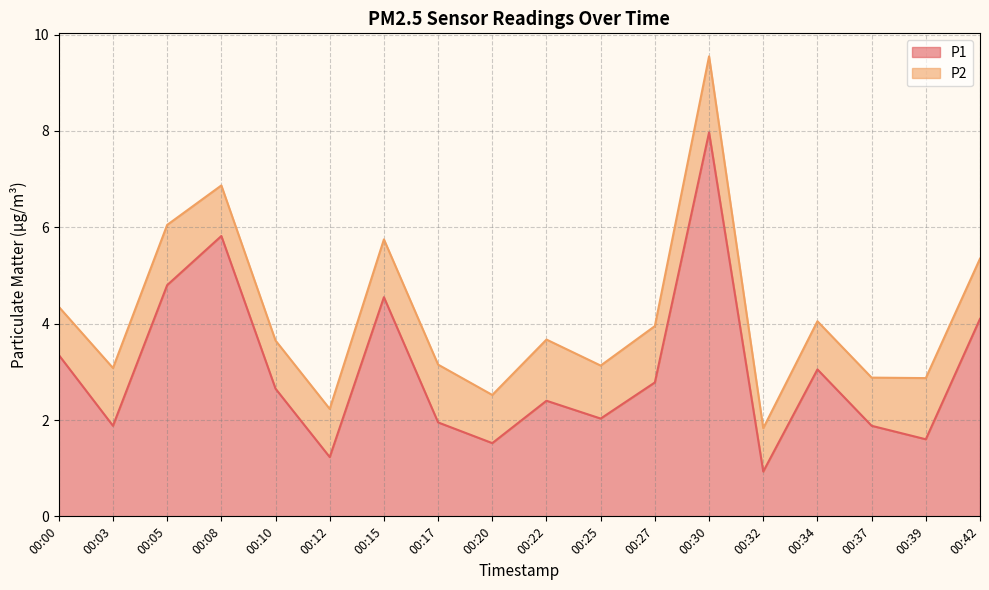

At which label does P1 reach its minimum?

00:32